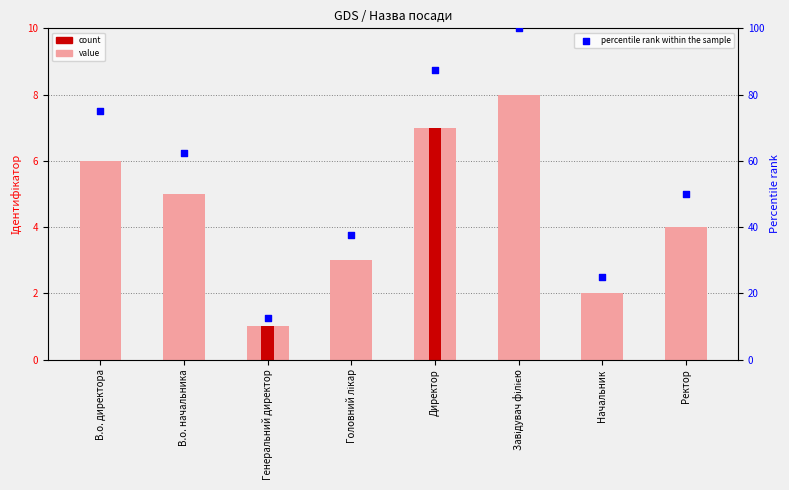

At how many categories does at least one series exceed 45?

5